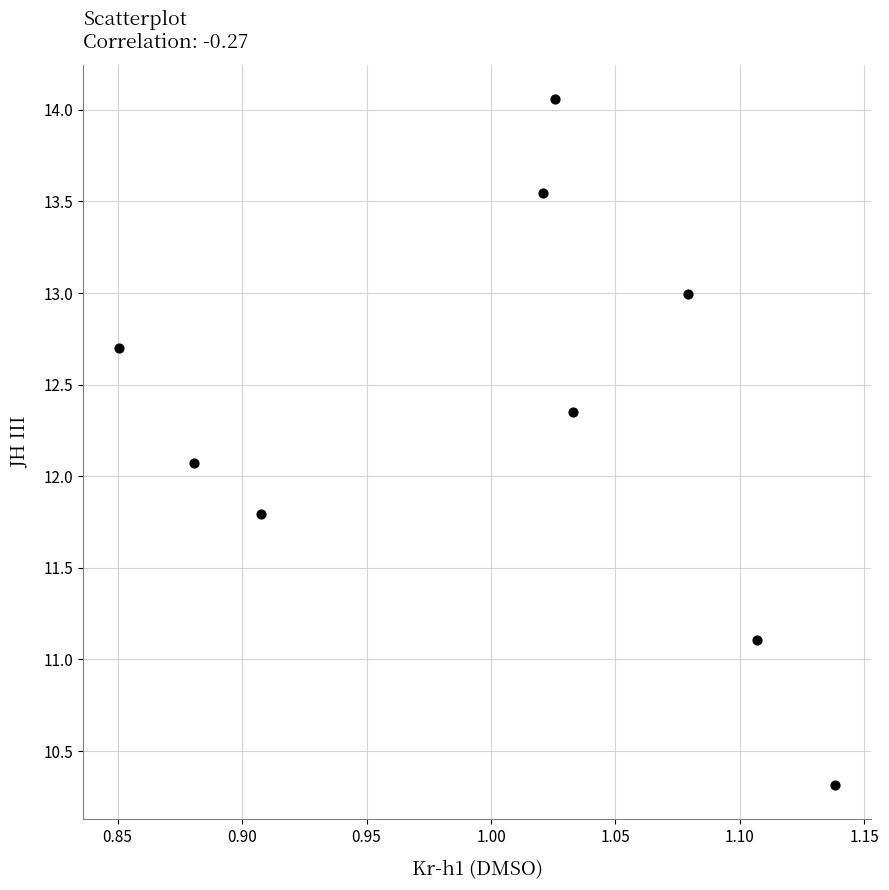

What is the average X value?

1.0